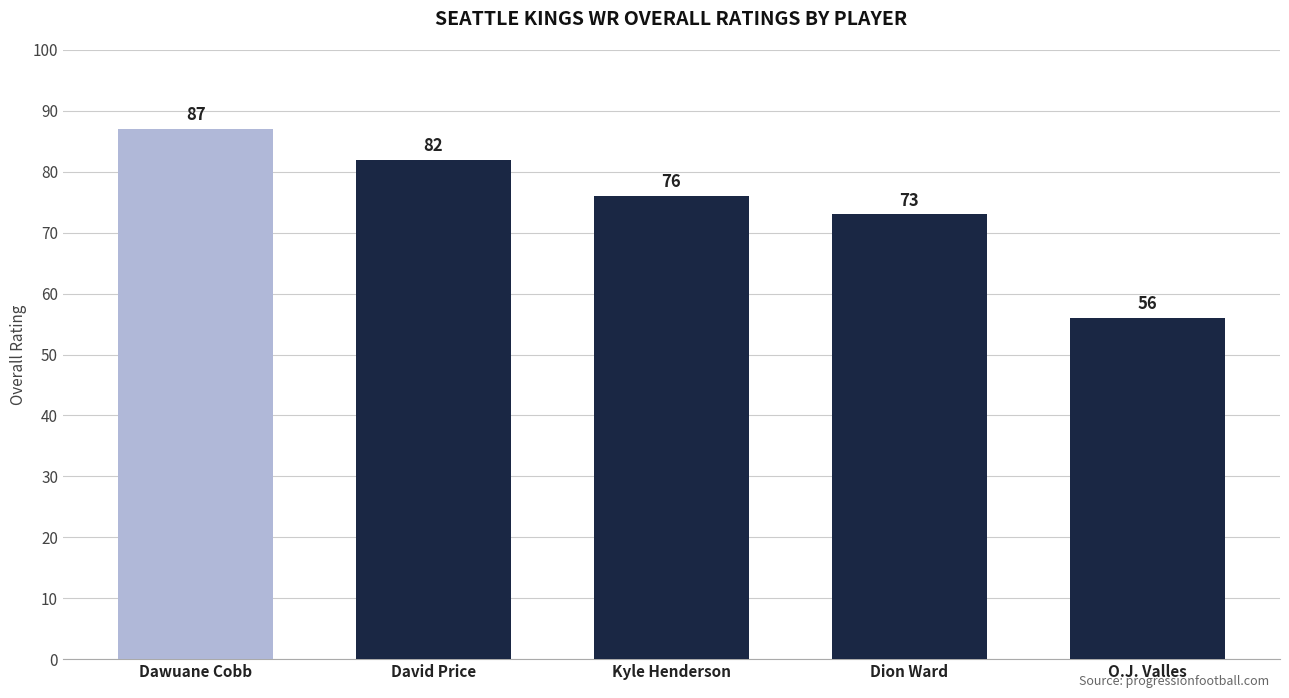

What is the label of the 5th bar from the right?

Dawuane Cobb